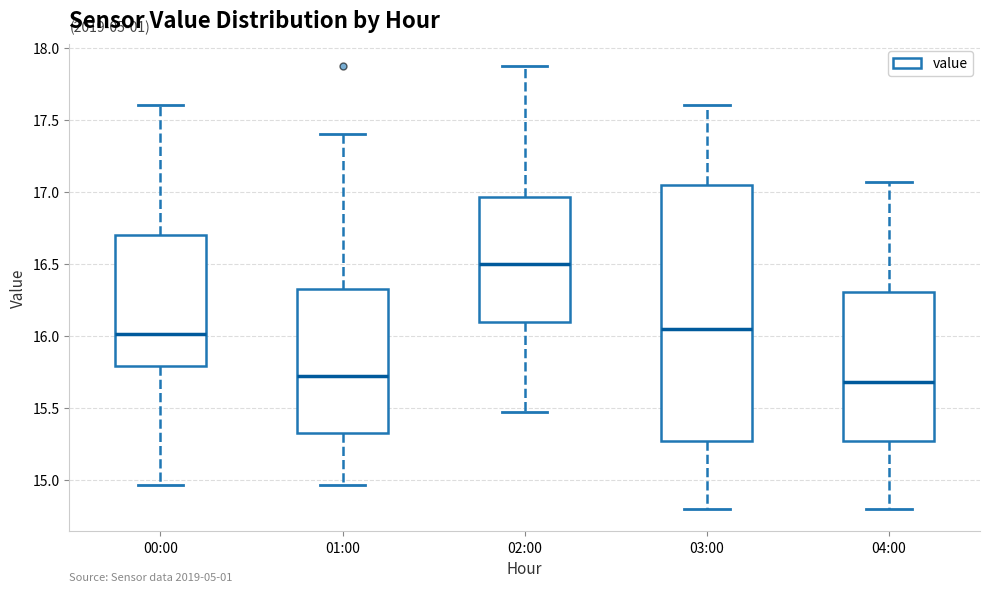

Which box has the highest median line?

02:00